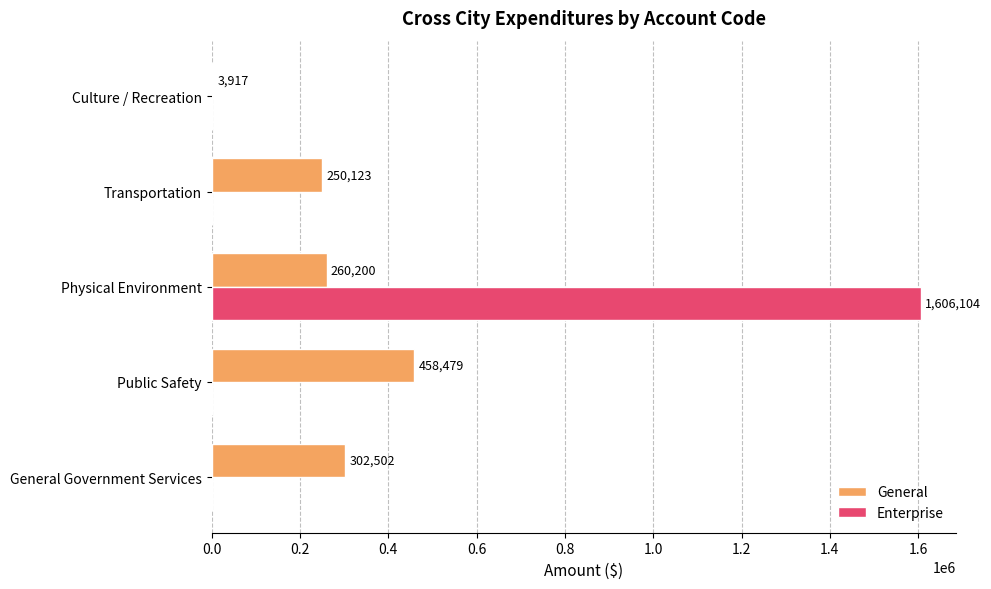

Which series changed the most between Public Safety and Culture / Recreation?

General